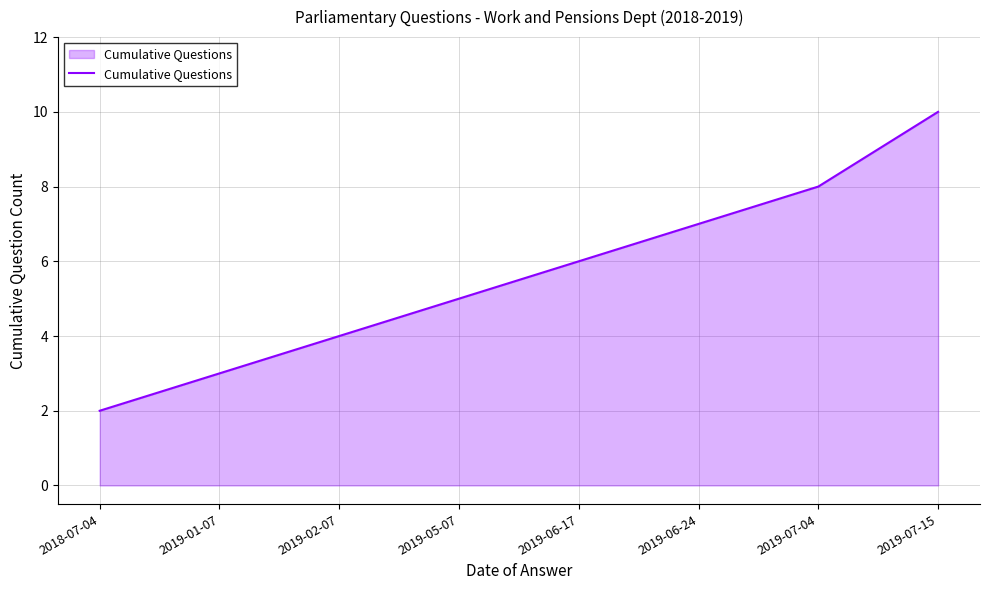

Does the chart have visible grid lines?

Yes